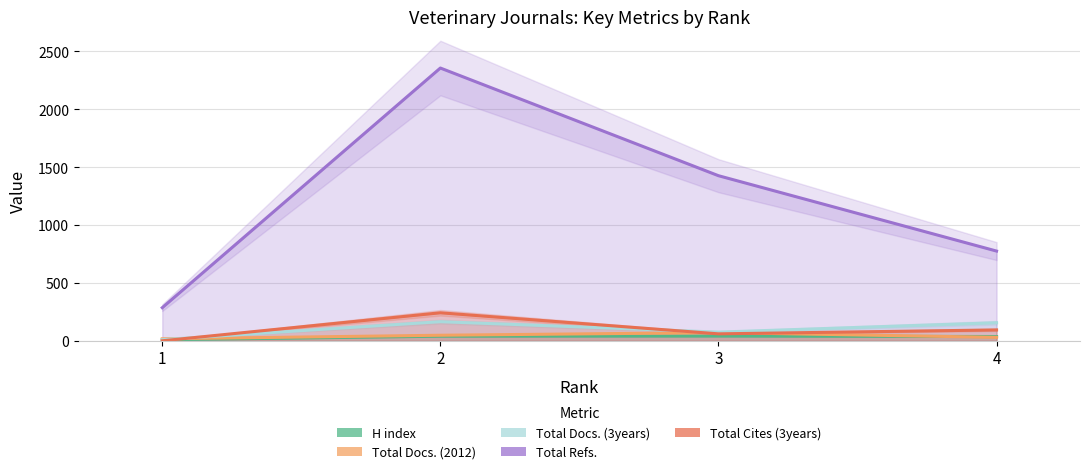

What is the average value of the Total Cites (3years) series?

99